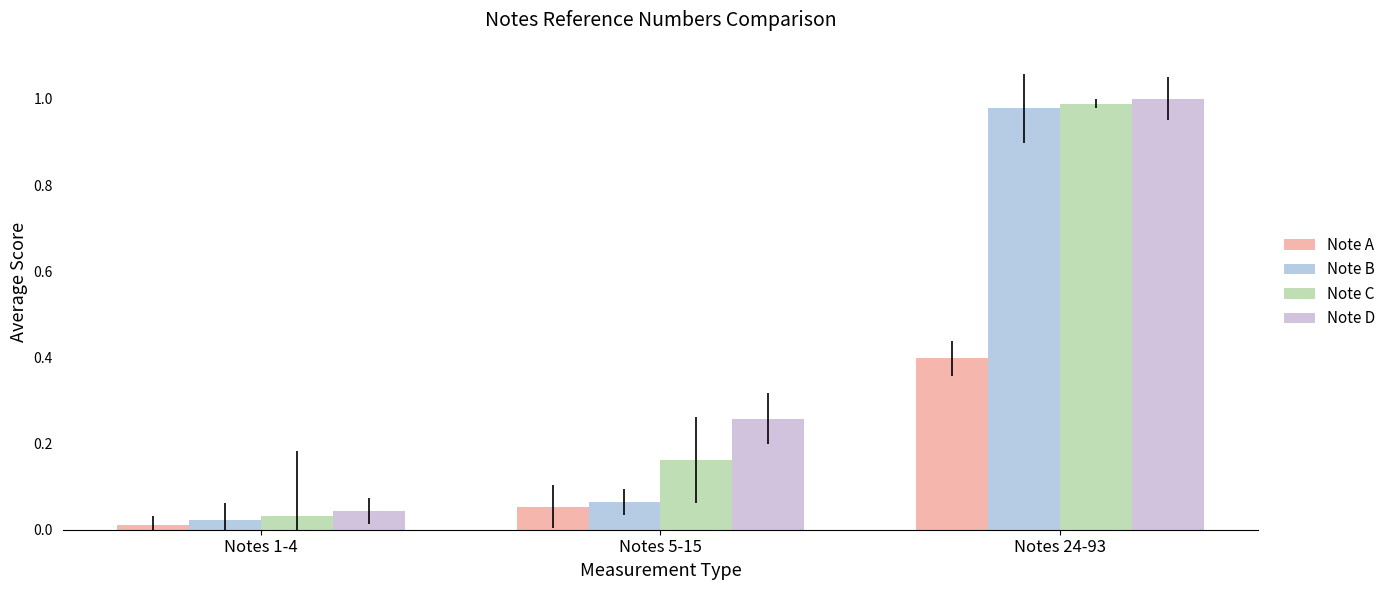

How many categories are shown in the chart?

3